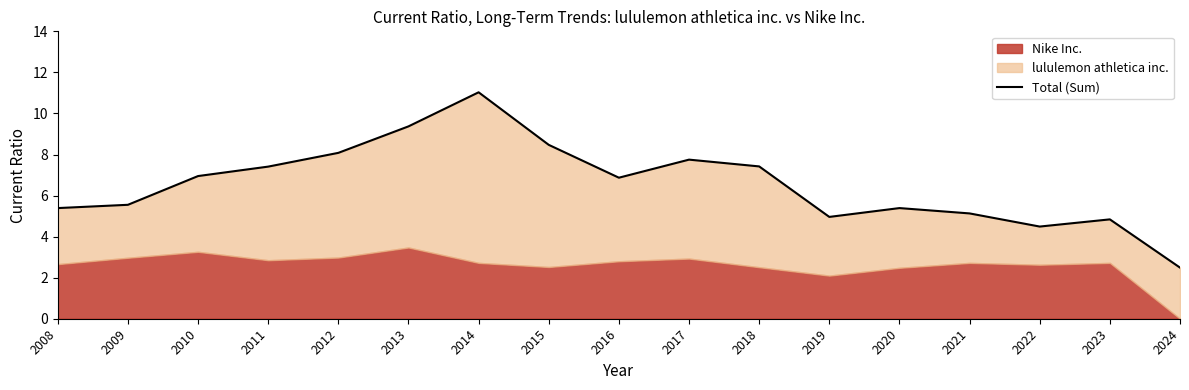

Which category has the highest value across all series?

2014